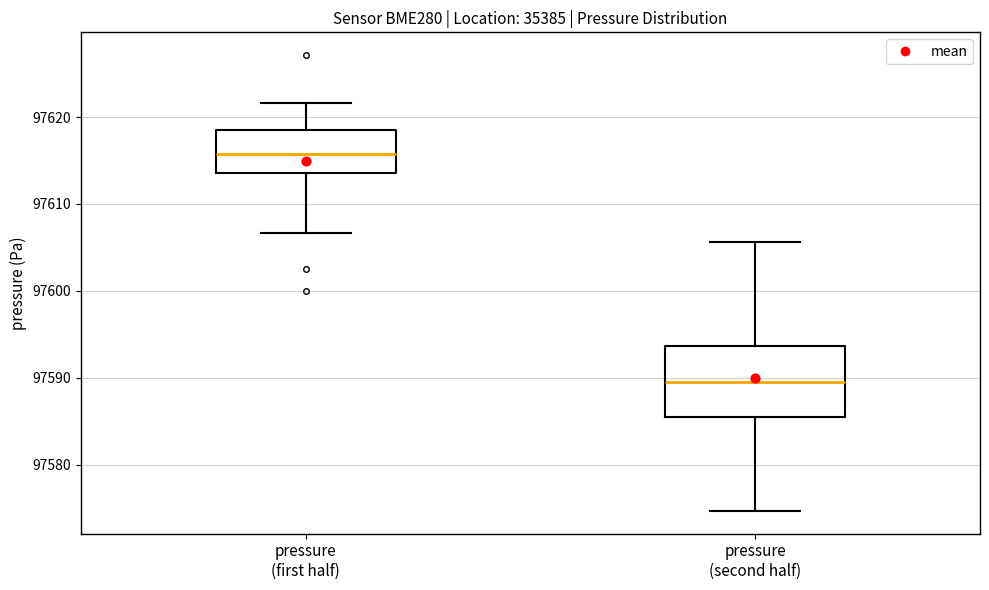

Which box's median line is the highest?

pressure (first half)